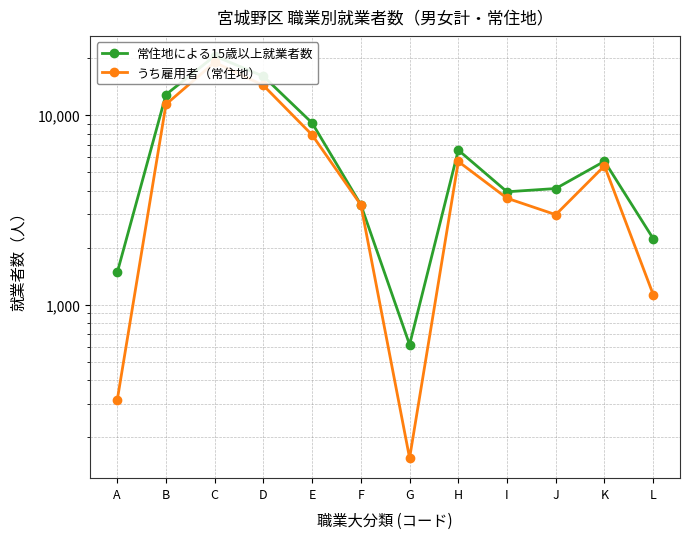

Between A and G, which is larger?

A